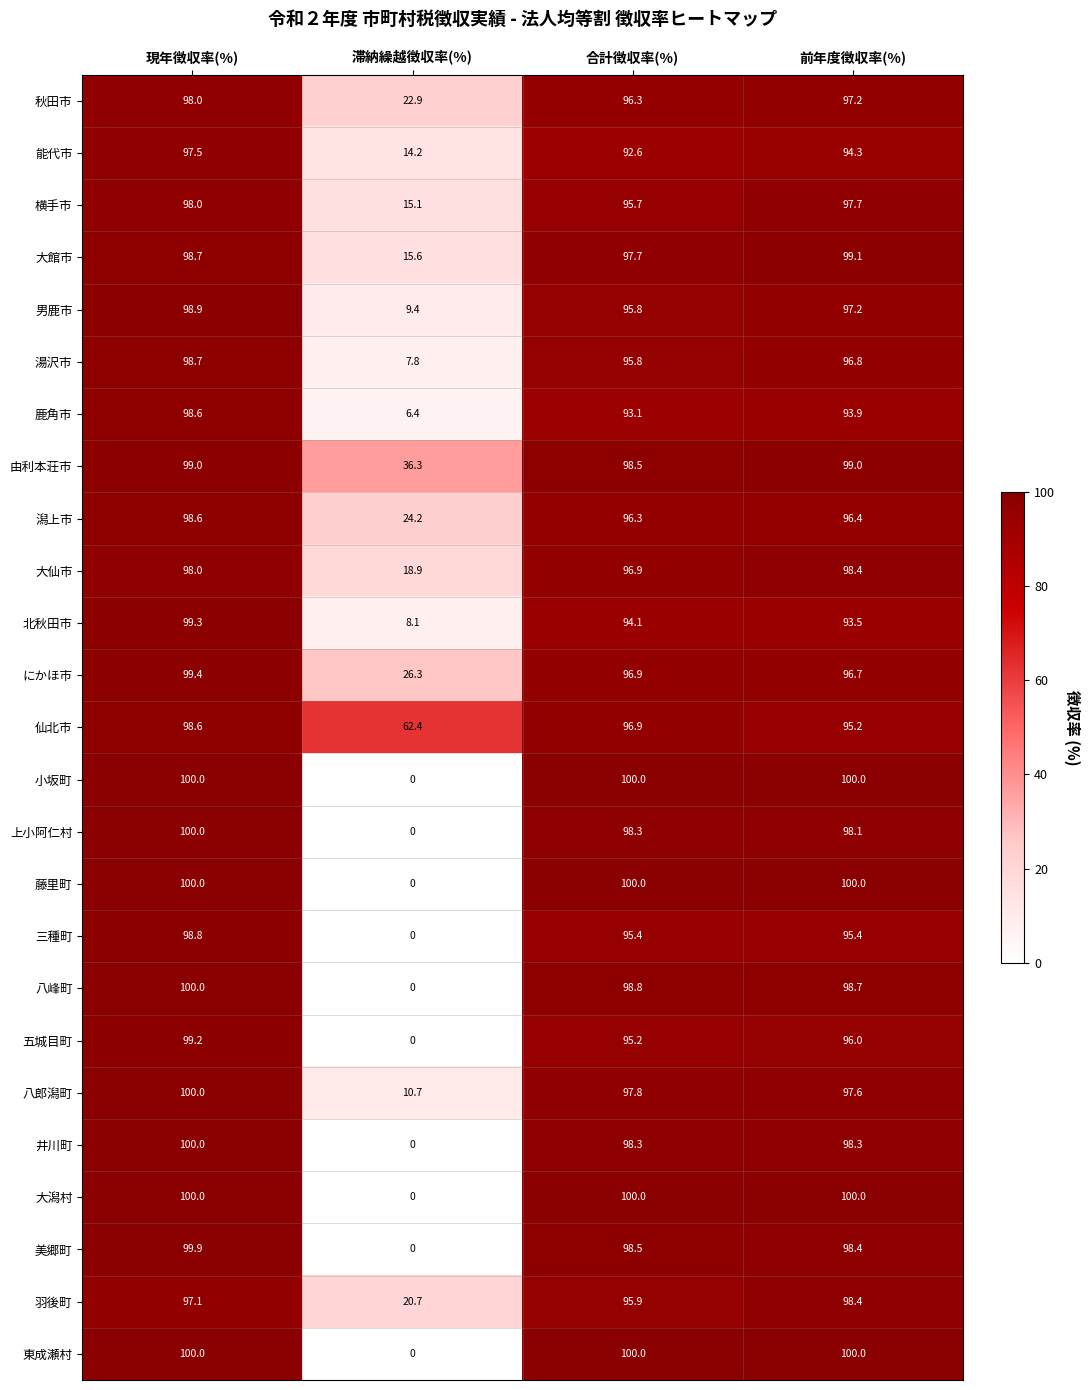

The value of 湯沢市 at 前年度徴収率(%) is 96.8. True or false?

True